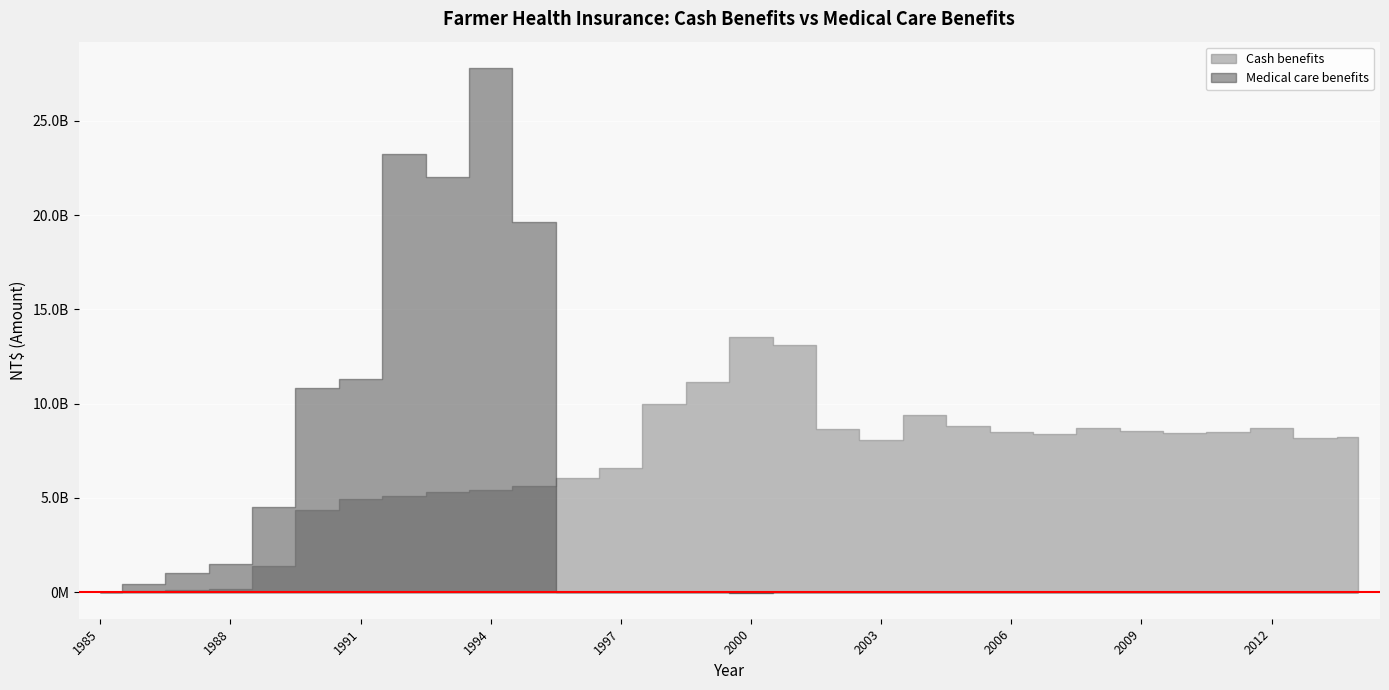

The Medical care benefits series shows -8867732685 at 2009. True or false?

False